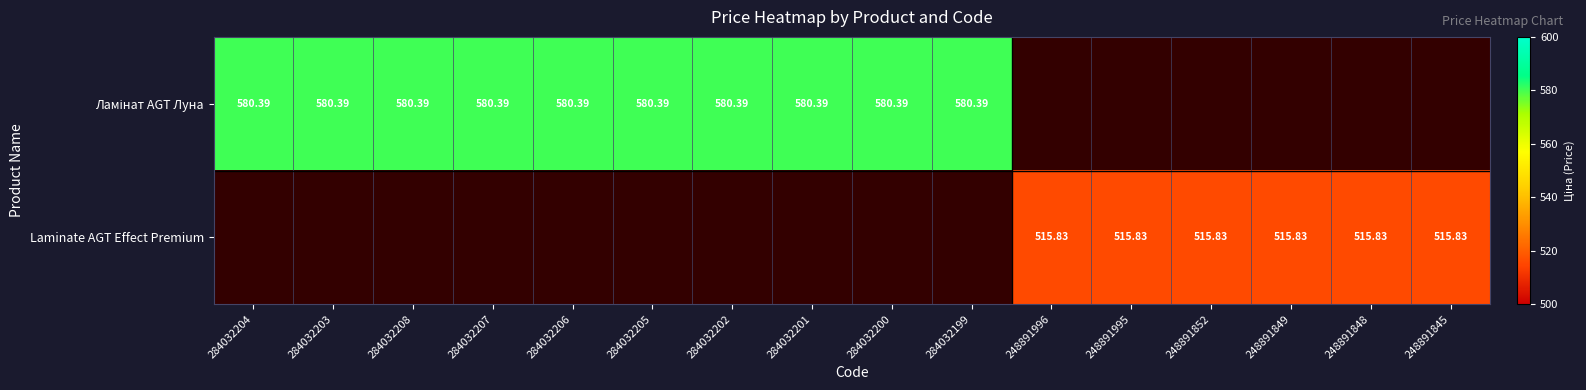

Rank the series by their maximum value, from highest to lowest.

Ламінат AGT Луна, Laminate AGT Effect Premium